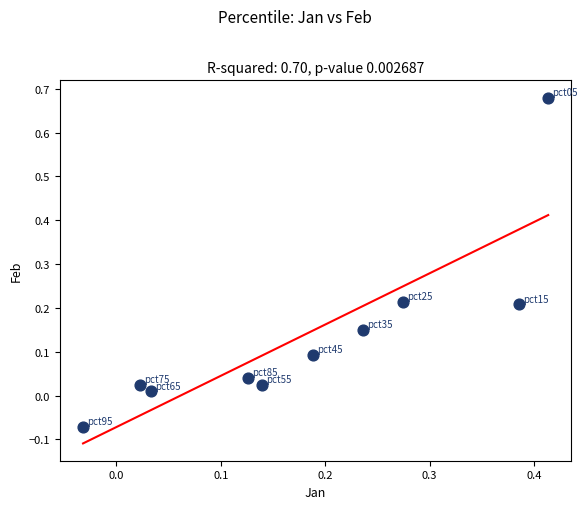

What is the range of Y values (max minus min)?

0.8